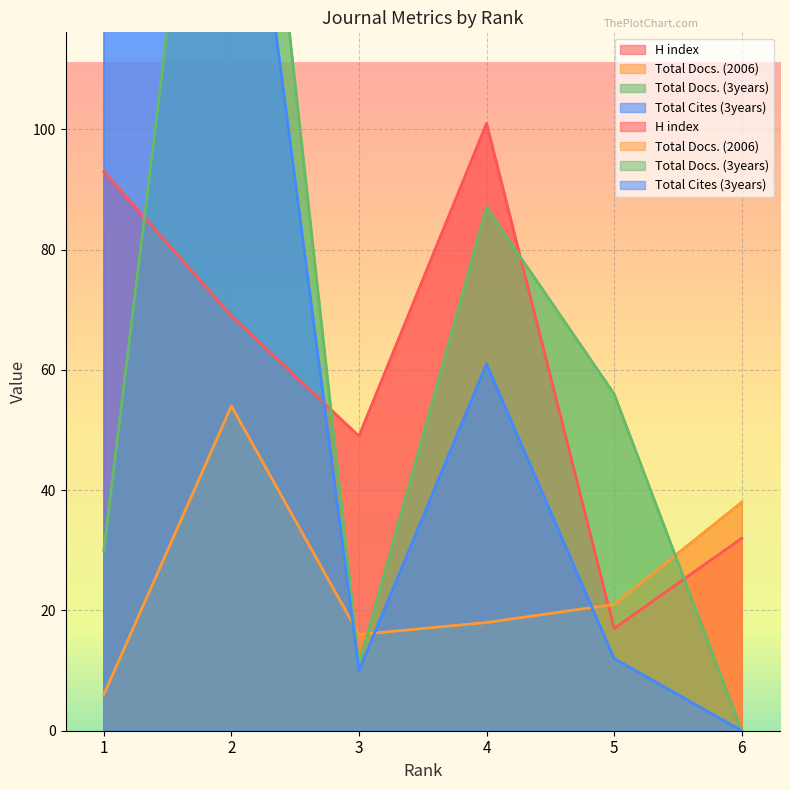

Which series changed the most between 1 and 6?

Total Cites (3years)